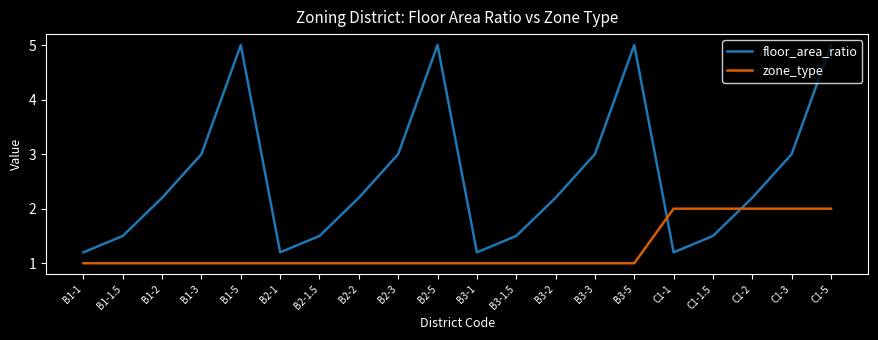

Is the value of zone_type at B3-3 greater than the value of floor_area_ratio at C1-1.5?

No